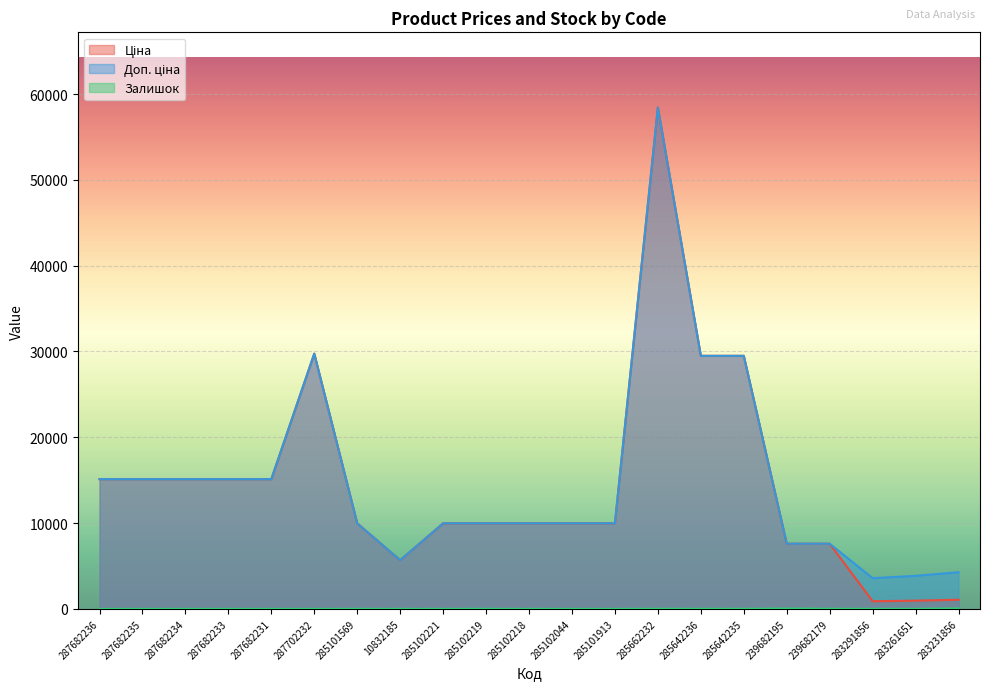

Is it true that Ціна equals 15120.0 at 287682235?

True